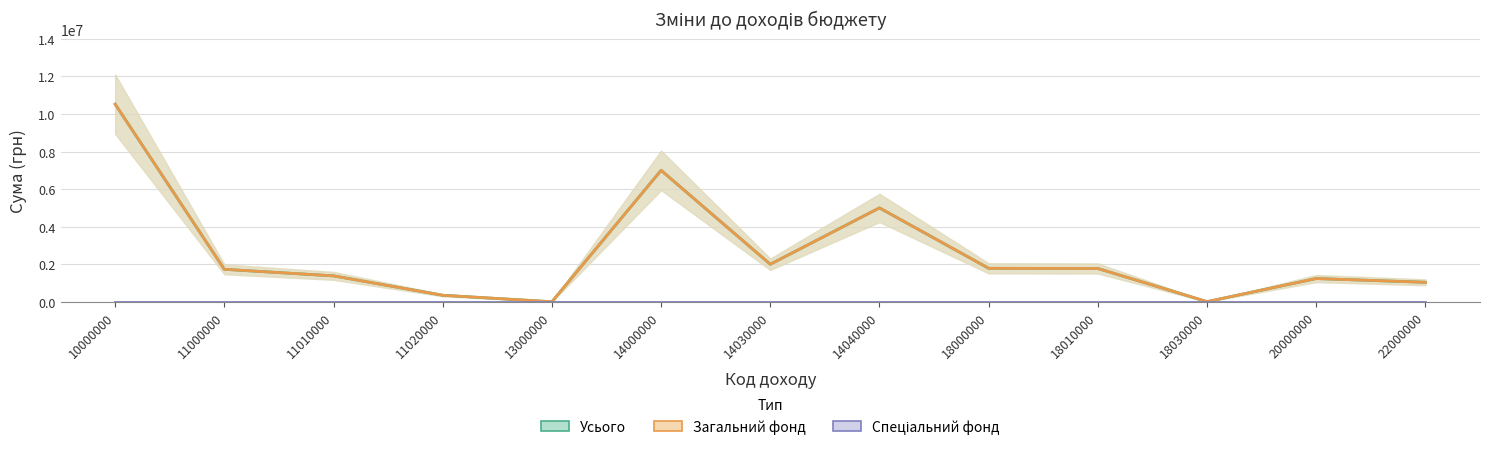

True or false: Усього and Загальний фонд cross at least once.

False